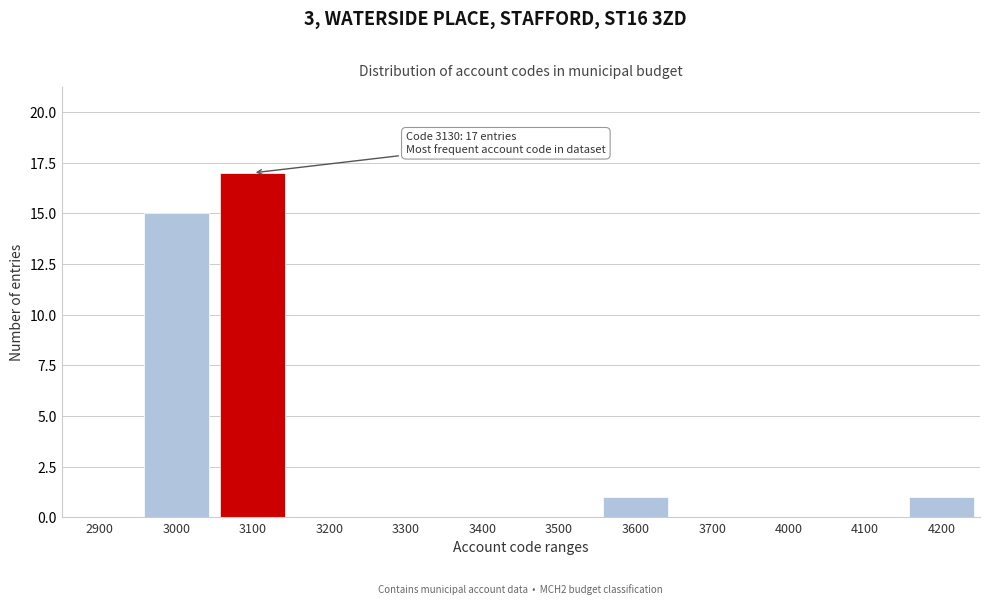

Reading left to right, what are all the values shown in this chart?

2900=0	3000=15	3100=17	3200=0	3300=0	3400=0	3500=0	3600=1	3700=0	4000=0	4100=0	4200=1